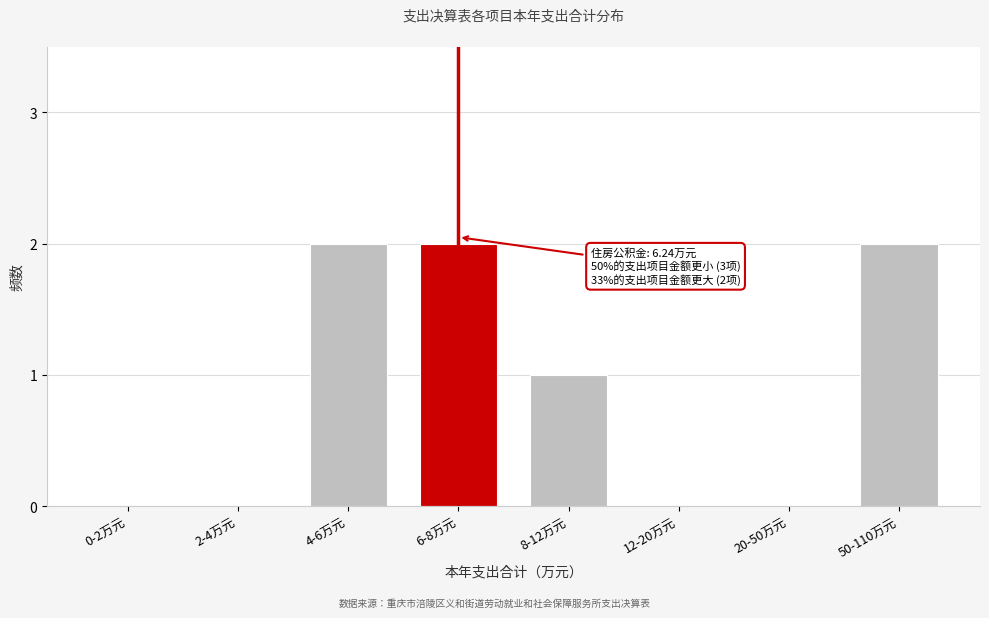

Reading right to left, list all the values displayed in this chart.

50-110万元=2	20-50万元=0	12-20万元=0	8-12万元=1	6-8万元=2	4-6万元=2	2-4万元=0	0-2万元=0